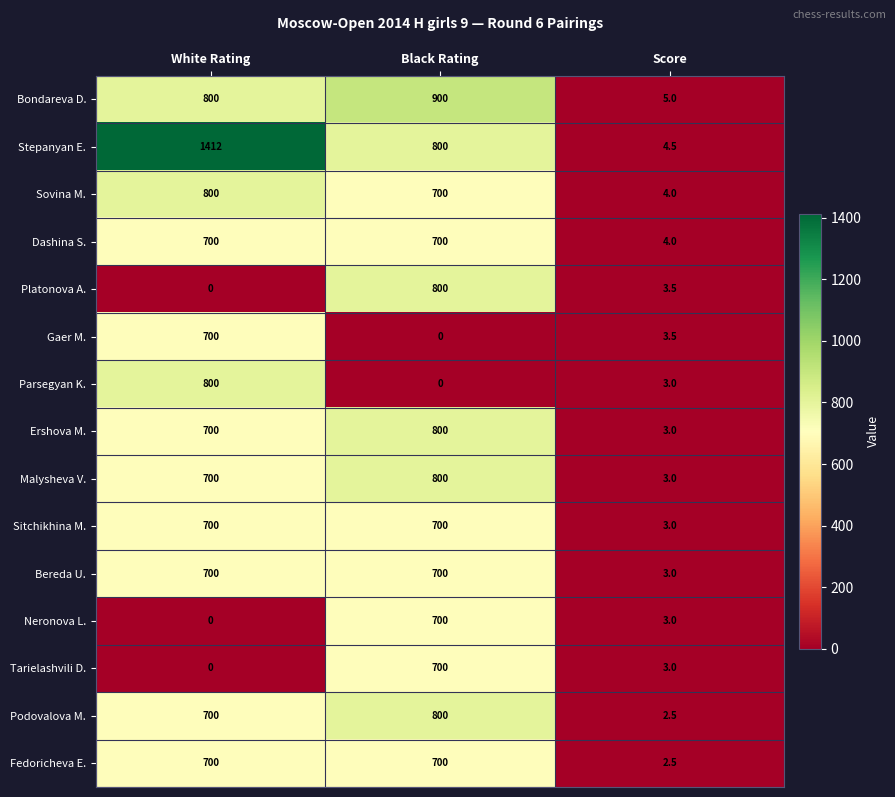

Is it true that Bereda U. equals 700.0 at Black Rating?

True